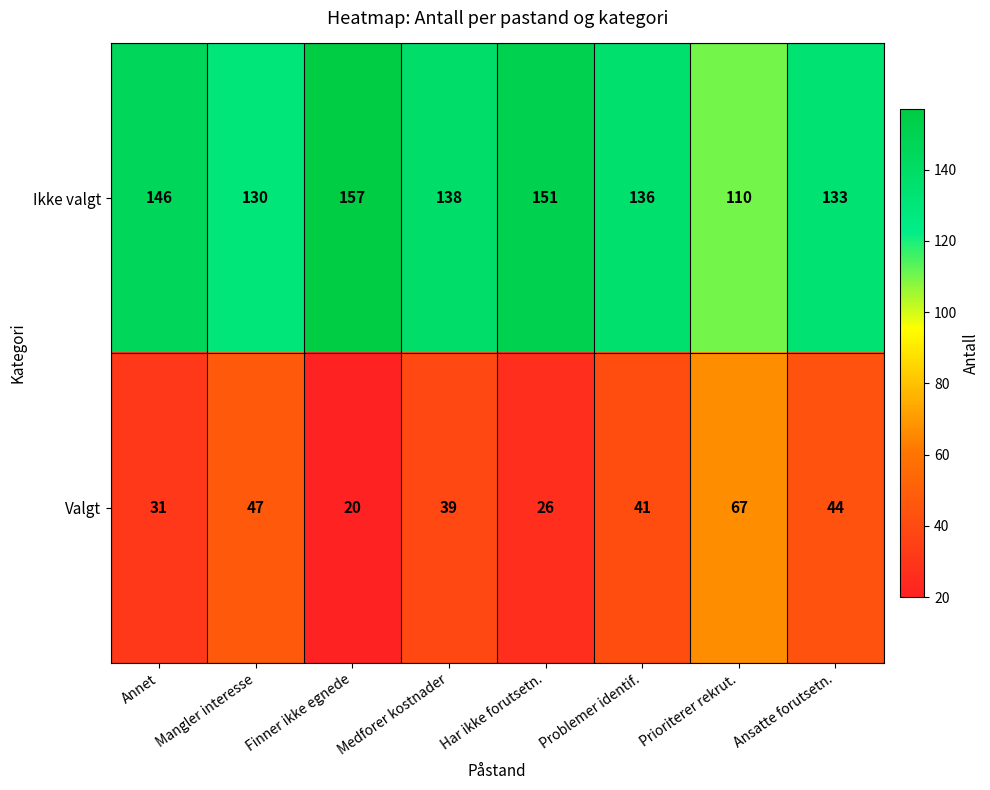

Rank the series by their average value, from lowest to highest.

Valgt, Ikke valgt